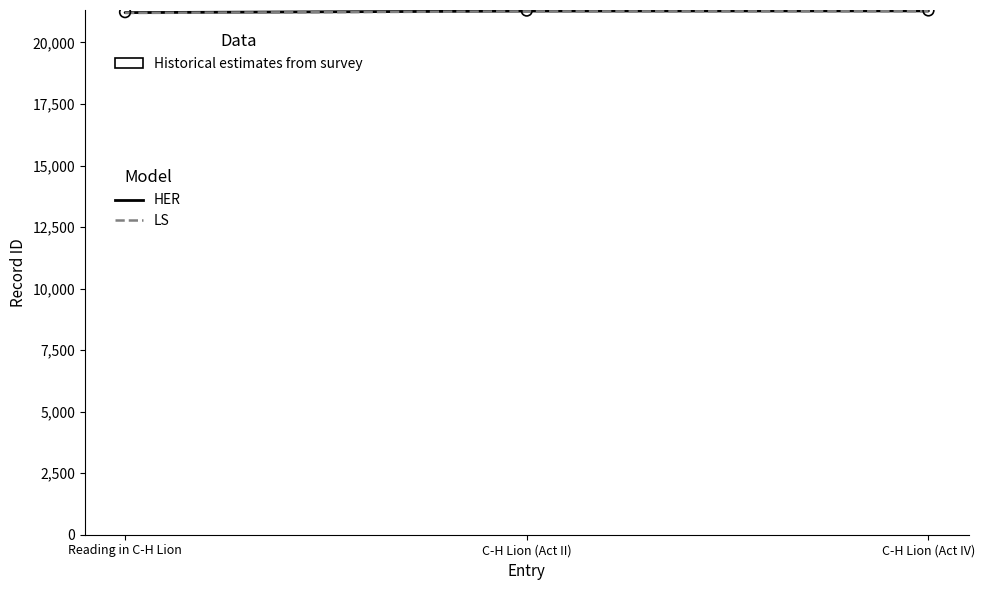

What is the total value across all series at C-H Lion (Act IV)?

63854